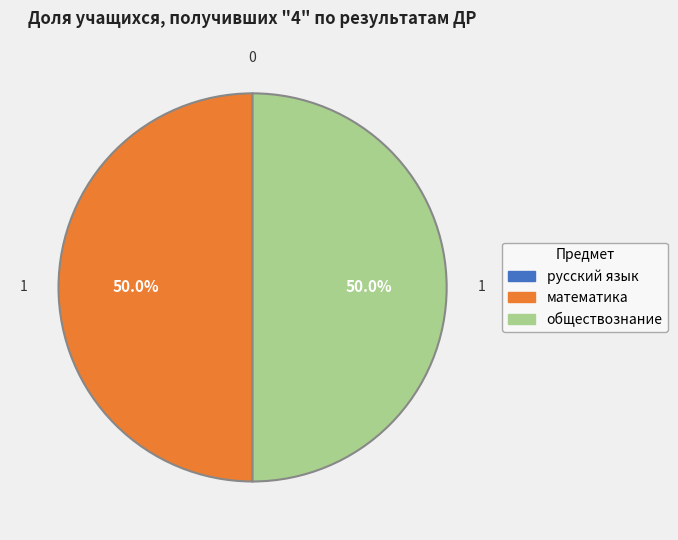

Is the sum of математика and обществознание greater than half?

Yes